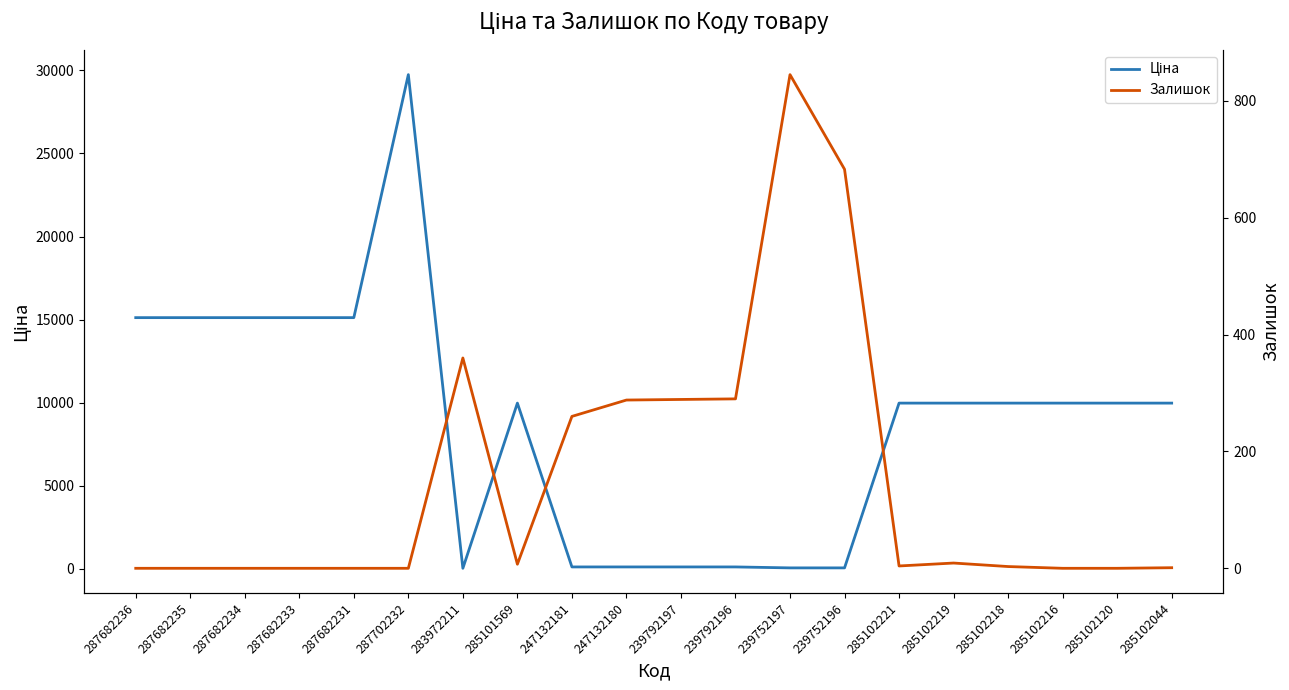

What position from the left is 239792196?

12